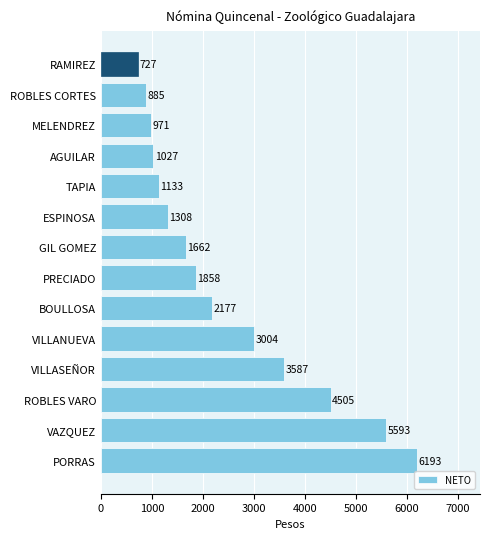

Is it true that the value at VILLASEÑOR is 3587.1?

True